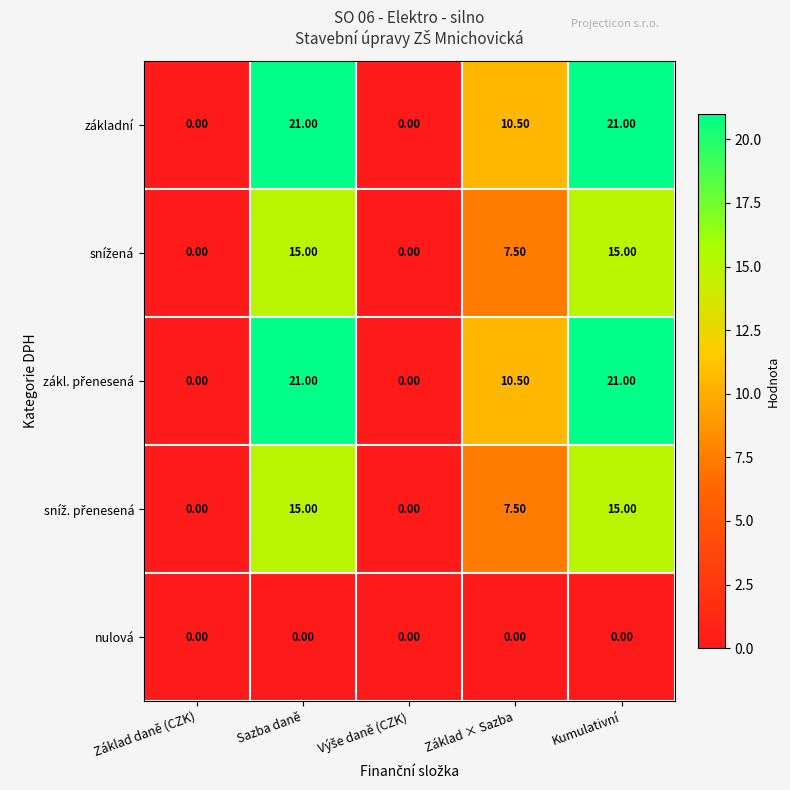

What is the spread (max minus min) of values at Sazba daně?

21.0